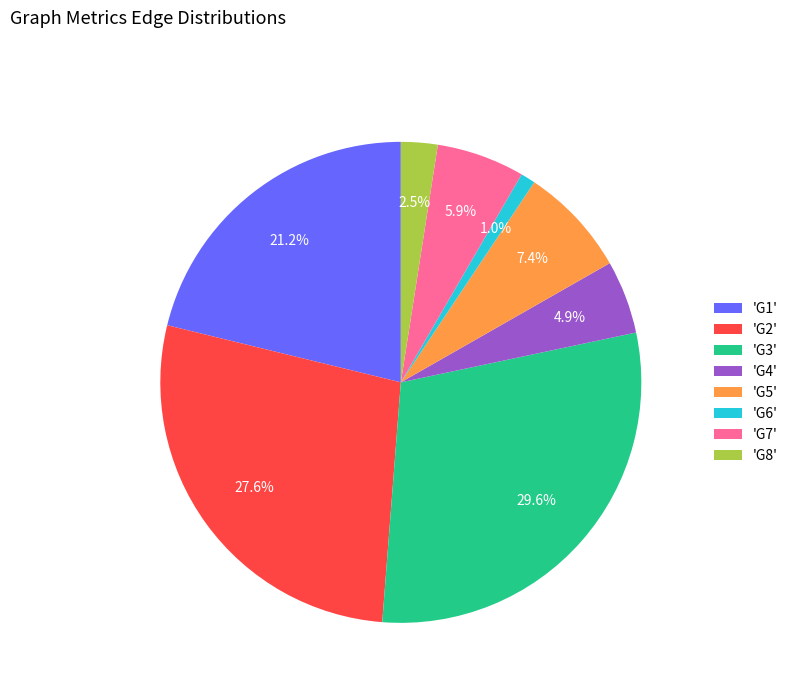

Which has a higher value, 'G3' or 'G2'?

'G3'